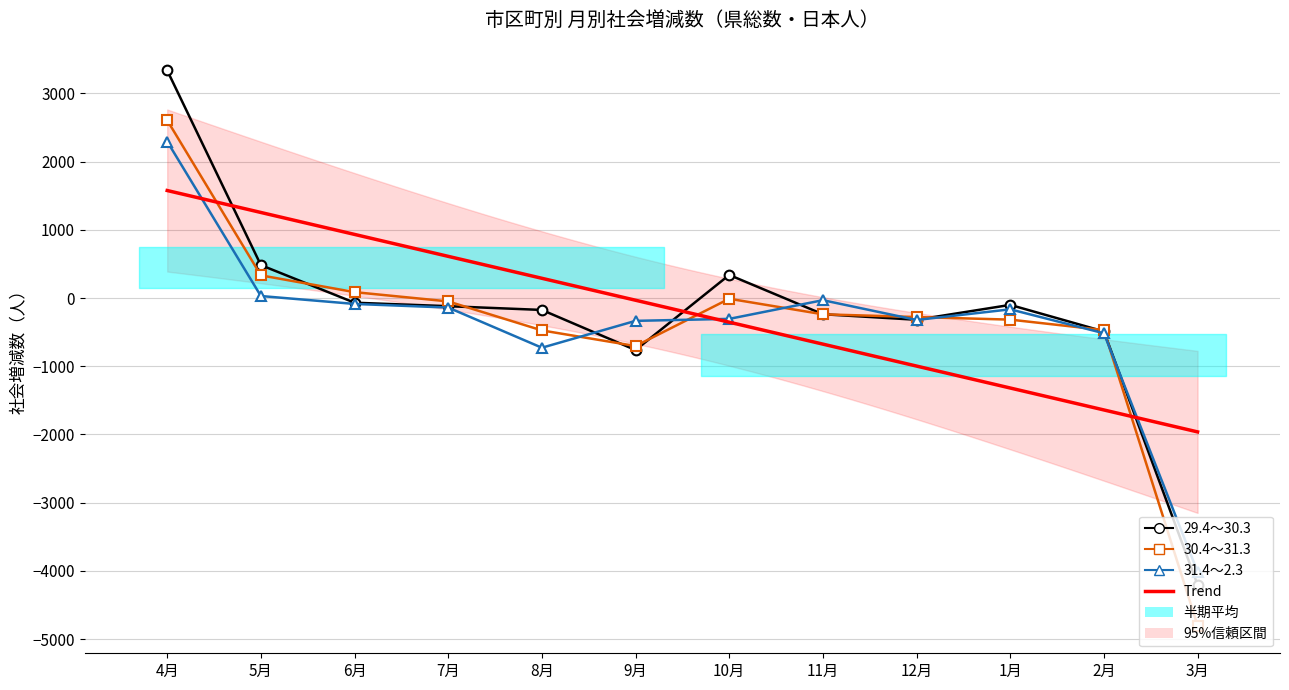

At which label is 30.4～31.3 closest to -1098?

9月